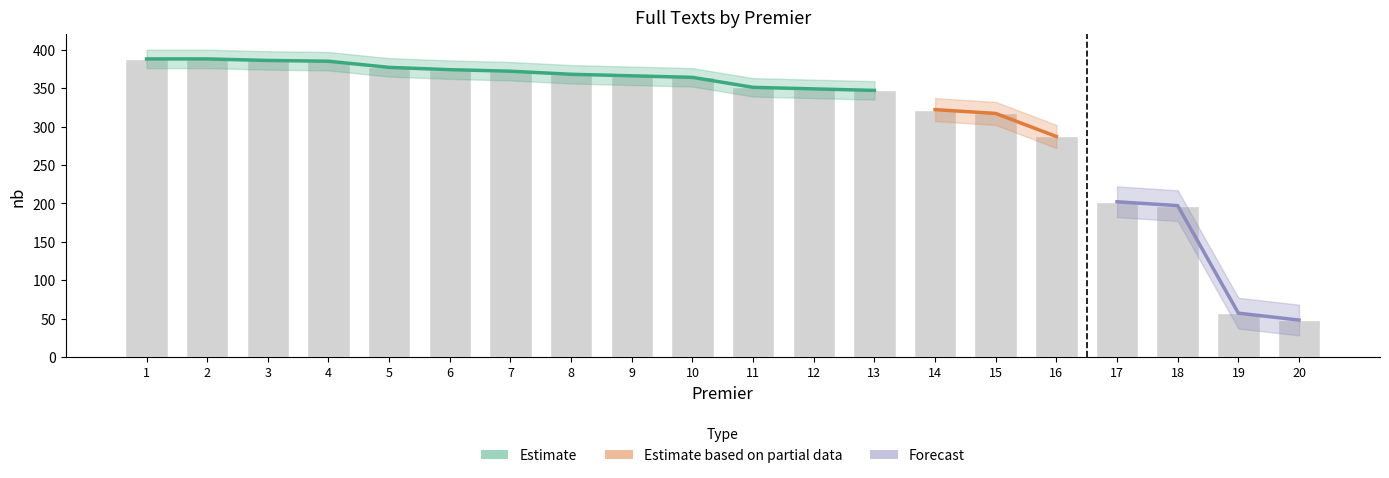

What is the value of the 14th bar from the left?

322